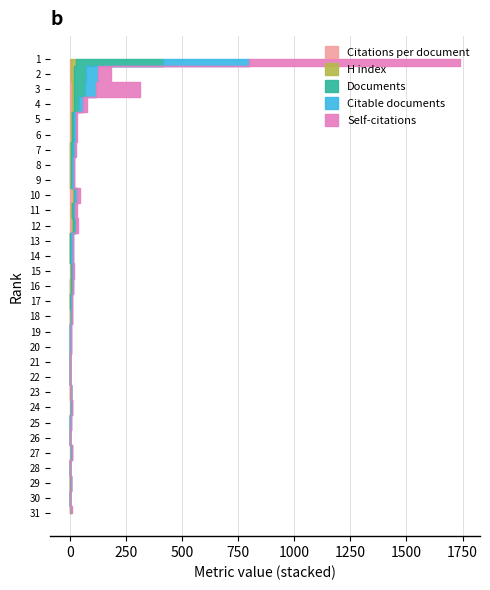

Reading left to right, list all the values displayed in this chart.

Citations per document: 31=3.0	30=0.0	29=2.0	28=0.0	27=5.0	26=0.0	25=1.0	24=5.0	23=3.0	22=0.0	21=0.0	20=0.0	19=0.0	18=2.3	17=0.7	16=2.0	15=4.2	14=1.0	13=1.4	12=10.7	11=7.3	10=14.3	9=1.2	8=1.5	7=2.4	6=5.1	5=5.0	4=11.0	3=7.7	2=5.6	1=6.4
H index: 31=1.0	30=0.0	29=1.0	28=0.0	27=1.0	26=0.0	25=1.0	24=1.0	23=1.0	22=0.0	21=0.0	20=0.0	19=0.0	18=2.0	17=1.0	16=2.0	15=2.0	14=1.0	13=1.0	12=5.0	11=3.0	10=4.0	9=2.0	8=2.0	7=3.0	6=4.0	5=3.0	4=8.0	3=11.0	2=11.0	1=21.0
Documents: 31=1.0	30=1.0	29=1.0	28=1.0	27=1.0	26=1.0	25=1.0	24=1.0	23=1.0	22=2.0	21=2.0	20=2.0	19=3.0	18=3.0	17=3.0	16=4.0	15=4.0	14=5.0	13=5.0	12=7.0	11=7.0	10=7.0	9=8.0	8=8.0	7=9.0	6=10.0	5=11.0	4=23.0	3=50.0	2=56.0	1=389.0
Citable documents: 31=1.0	30=1.0	29=1.0	28=1.0	27=1.0	26=1.0	25=1.0	24=1.0	23=1.0	22=1.0	21=1.0	20=2.0	19=2.0	18=3.0	17=3.0	16=4.0	15=2.0	14=5.0	13=5.0	12=7.0	11=7.0	10=7.0	9=6.0	8=7.0	7=9.0	6=9.0	5=10.0	4=18.0	3=46.0	2=53.0	1=380.0
Self-citations: 31=2.0	30=0.0	29=0.0	28=0.0	27=0.0	26=0.0	25=0.0	24=0.0	23=0.0	22=0.0	21=0.0	20=0.0	19=0.0	18=0.0	17=0.0	16=0.0	15=8.0	14=2.0	13=1.0	12=6.0	11=6.0	10=14.0	9=1.0	8=1.0	7=4.0	6=4.0	5=4.0	4=15.0	3=200.0	2=58.0	1=944.0